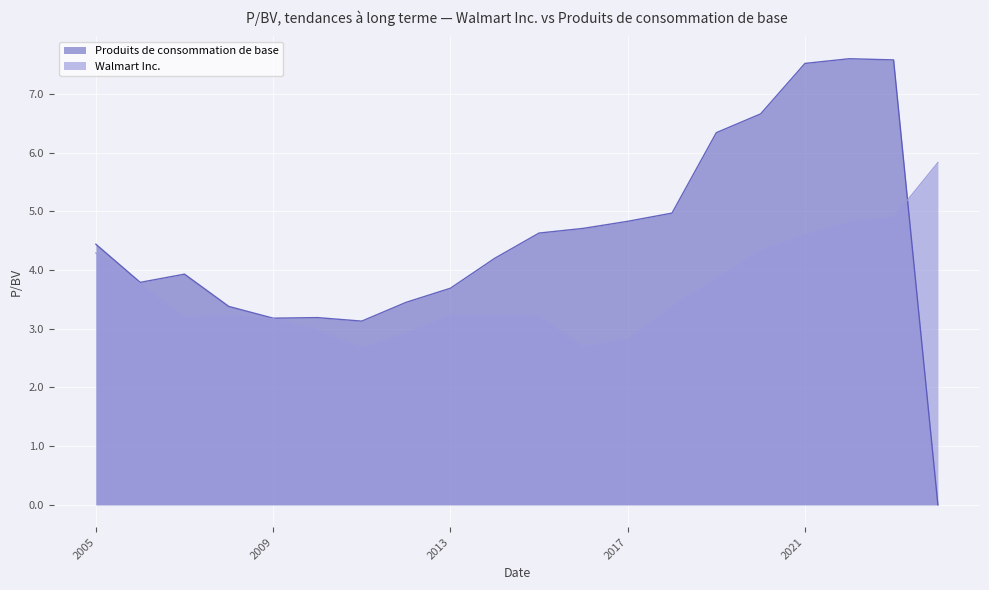

What is the average value of the Walmart Inc. series?

3.6